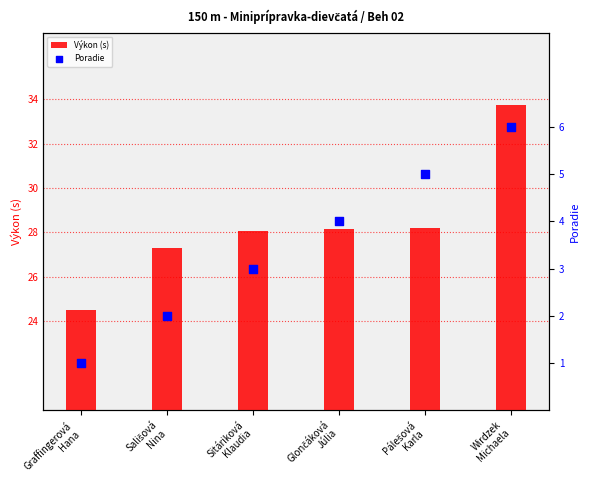

Which series has the largest total across all categories?

Výkon (s)